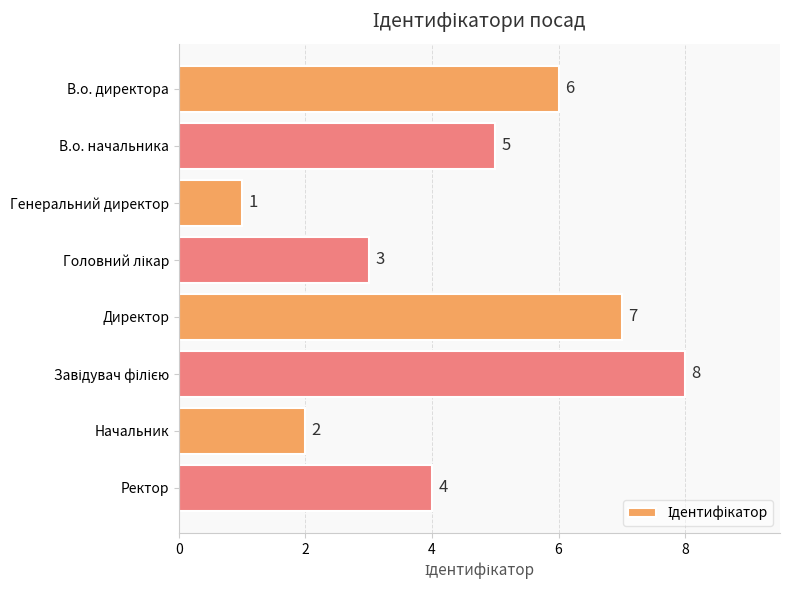

Which label corresponds to the smallest value in the chart?

Генеральний директор